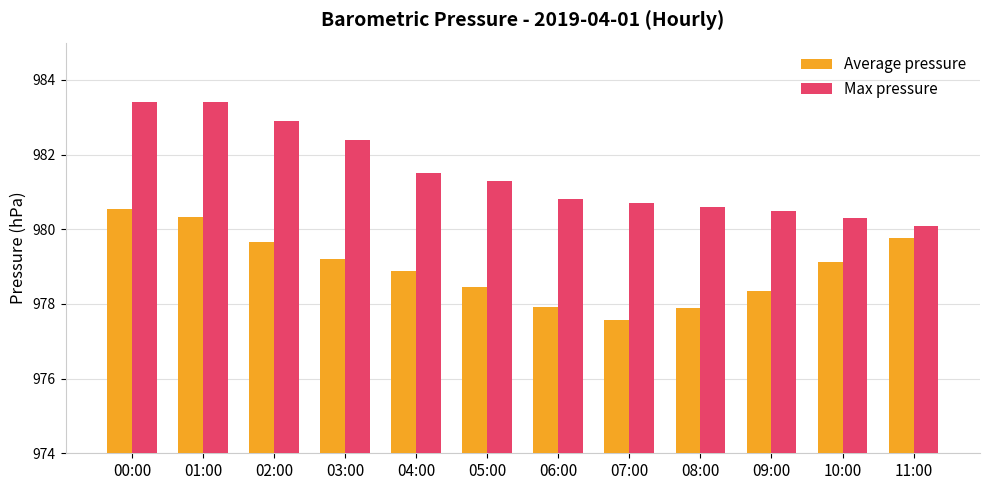

Does the chart contain stacked bars?

No